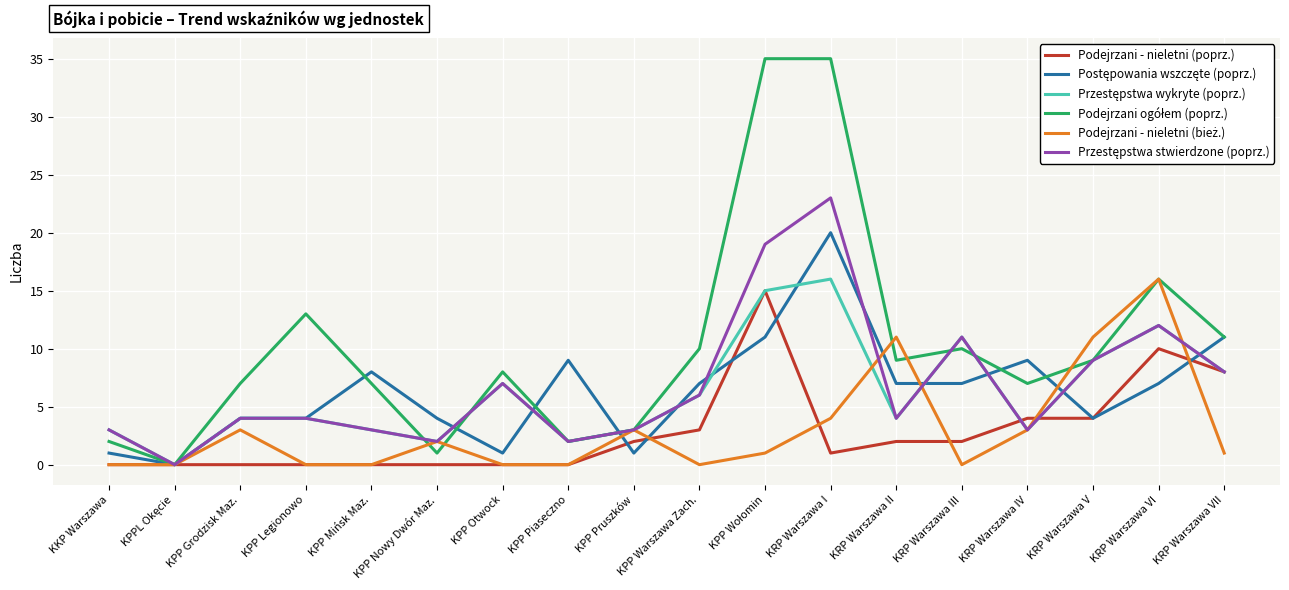

What is the total value across all series at KPP Legionowo?

25